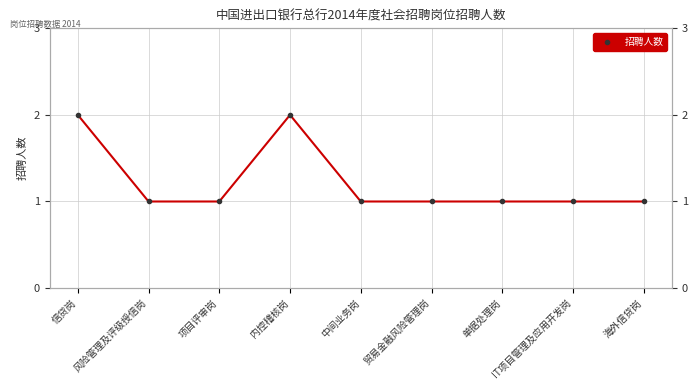

How many distinct data groups are displayed?

1